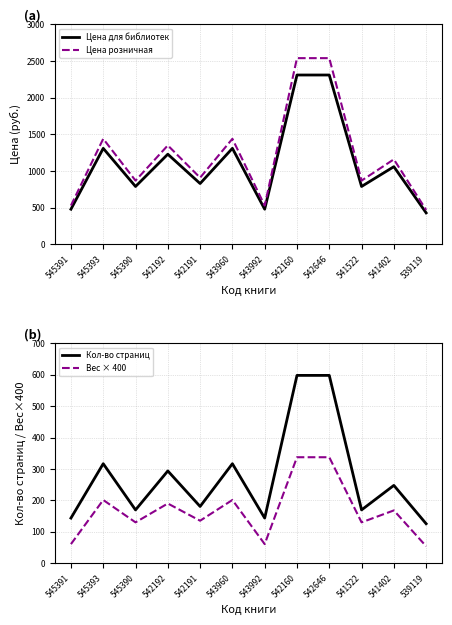

Where does the Кол-во страниц series first go above 248?

545393